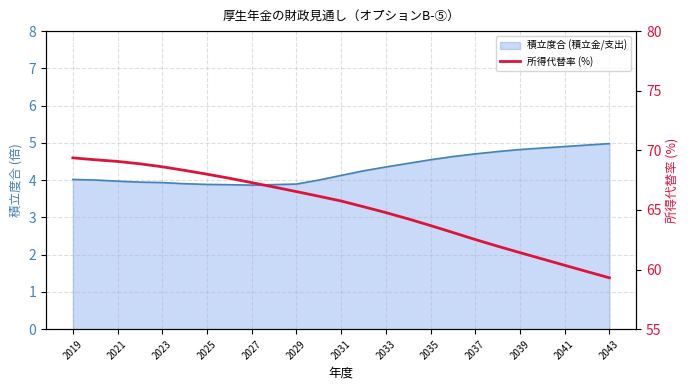

Where does the data first go above 65?

2019